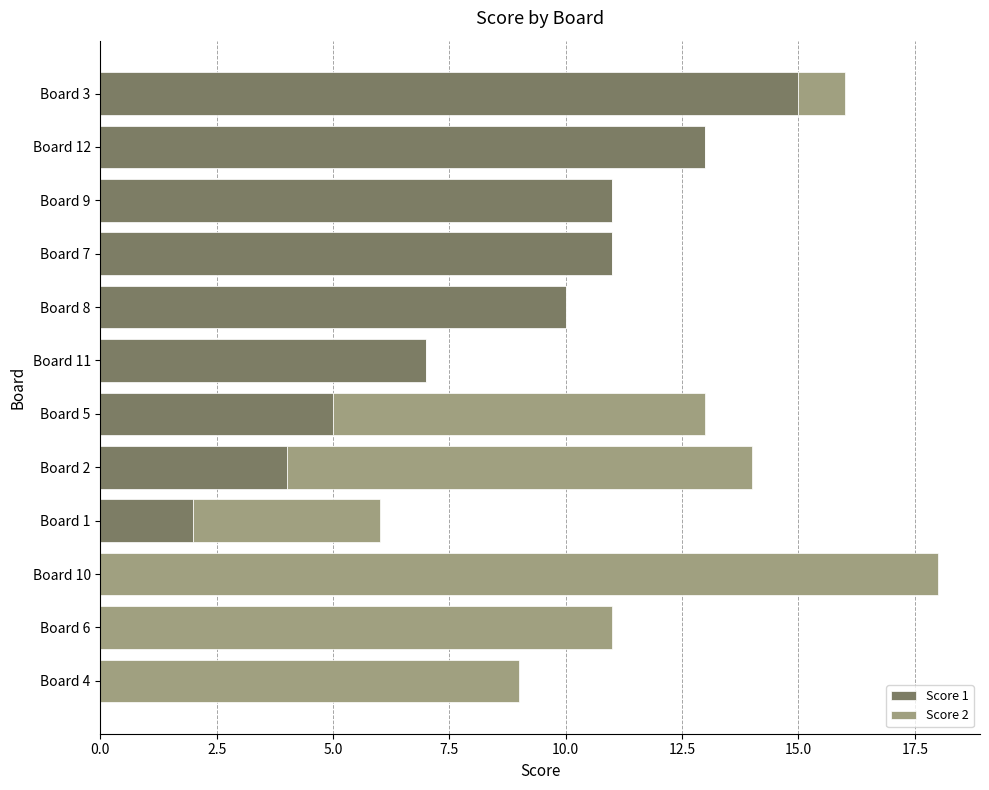

At which label does Score 1 reach its peak?

Board 3